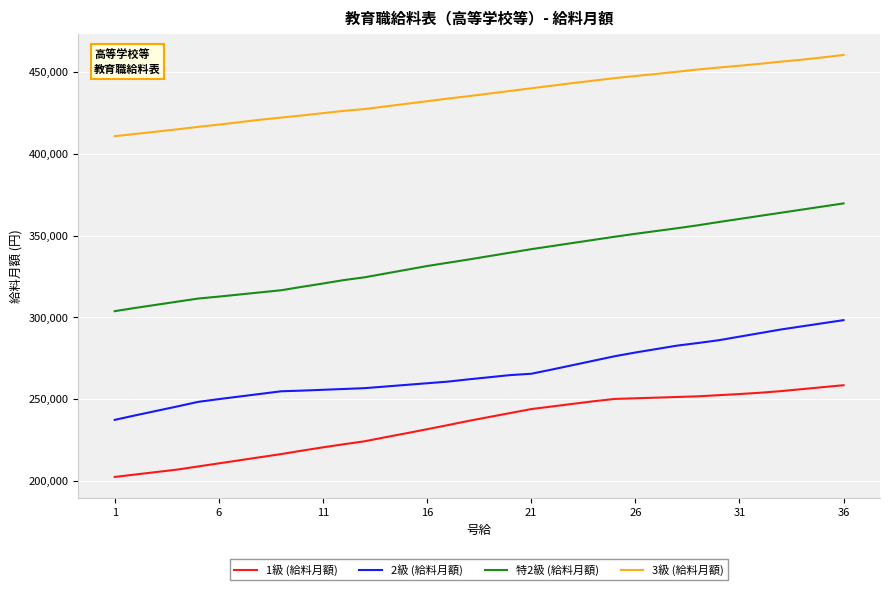

Is this an area chart (filled region under the line)?

No